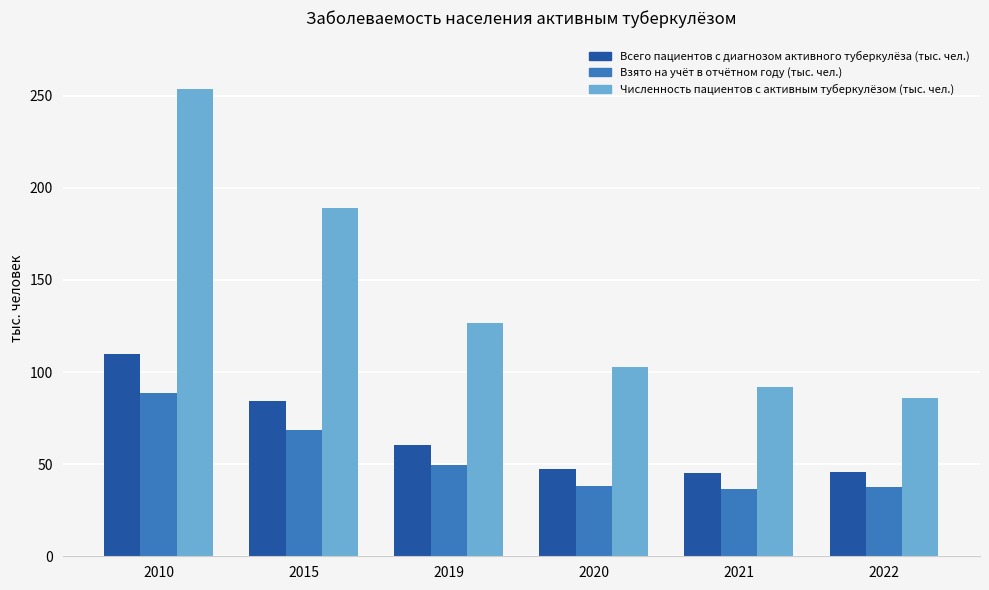

What are all the series names shown in the legend?

Всего пациентов с диагнозом активного туберкулёза (тыс. чел.), Взято на учёт в отчётном году (тыс. чел.), Численность пациентов с активным туберкулёзом (тыс. чел.)